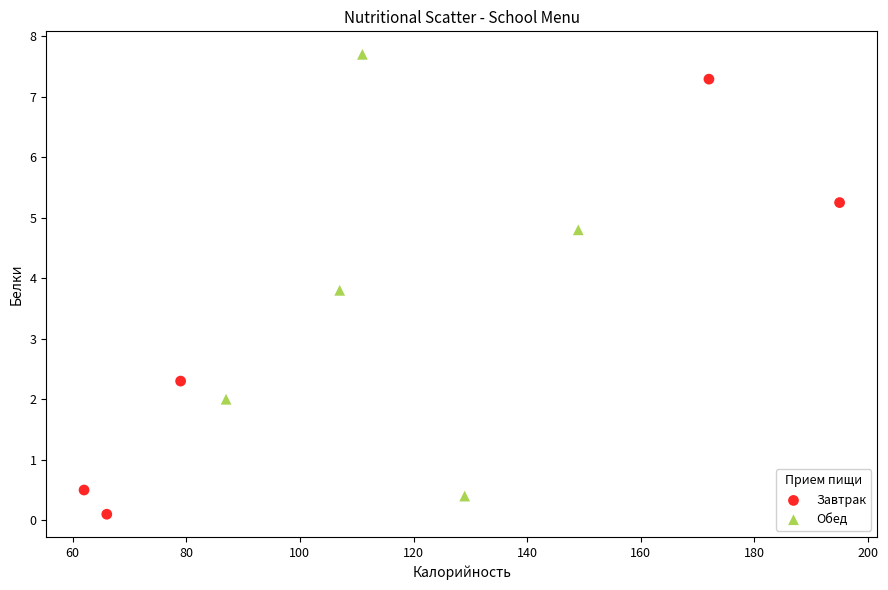

What are all the series names shown in the legend?

Завтрак, Обед